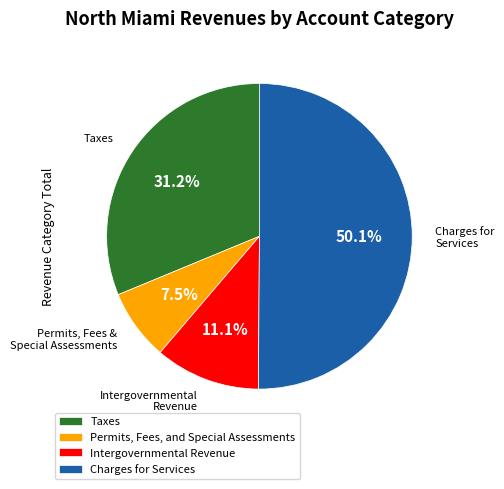

What percentage is NOT represented by Taxes?

68.8%